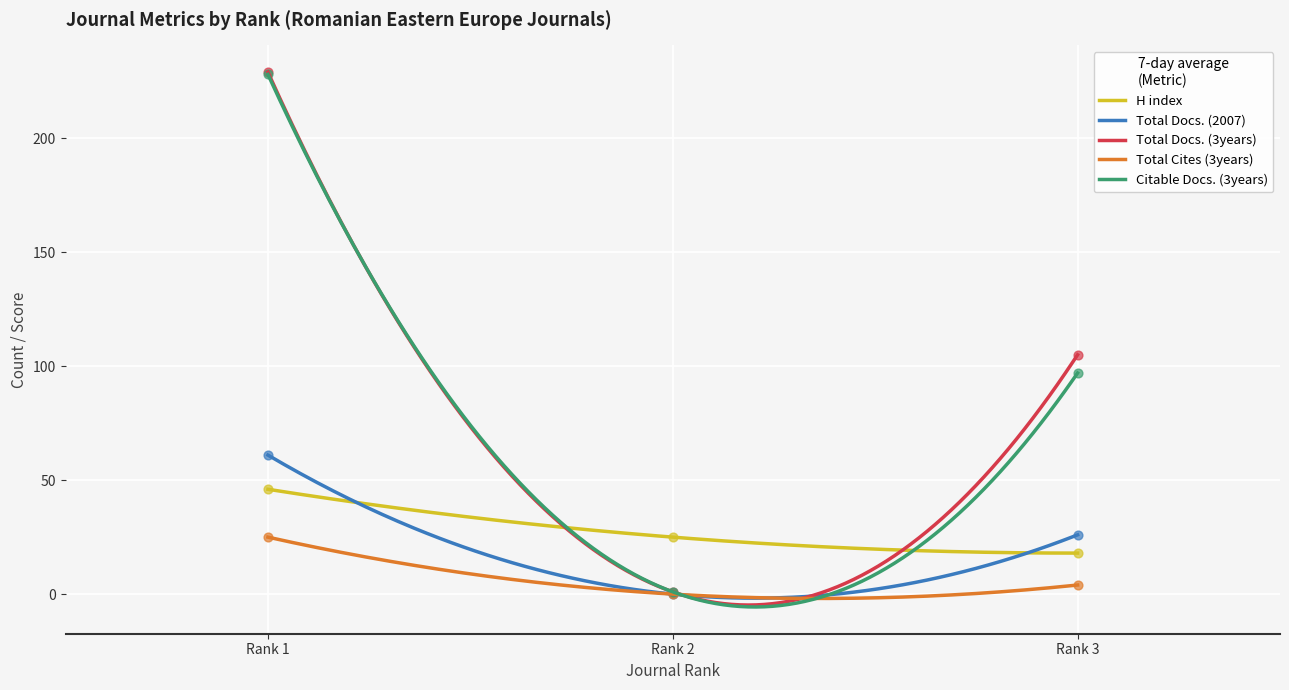

At which category is the sum across all series the highest?

Rank 1